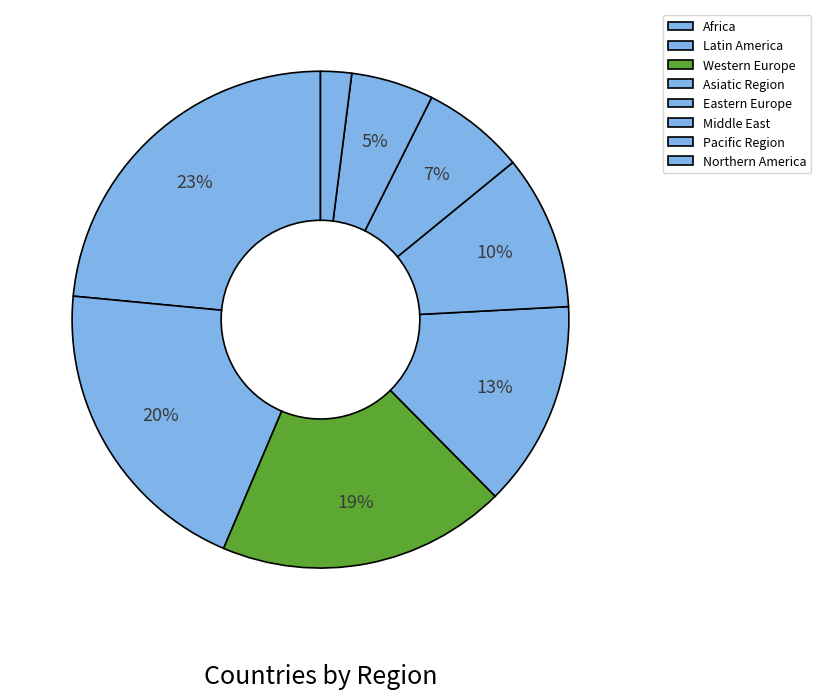

Do Asiatic Region and Western Europe together represent more than half of the pie?

No